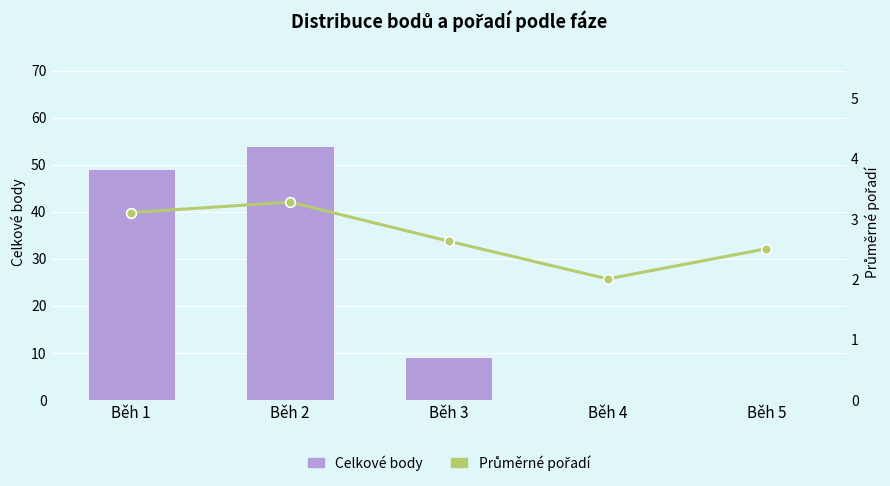

What are all the series names shown in the legend?

Celkové body, Průměrné pořadí